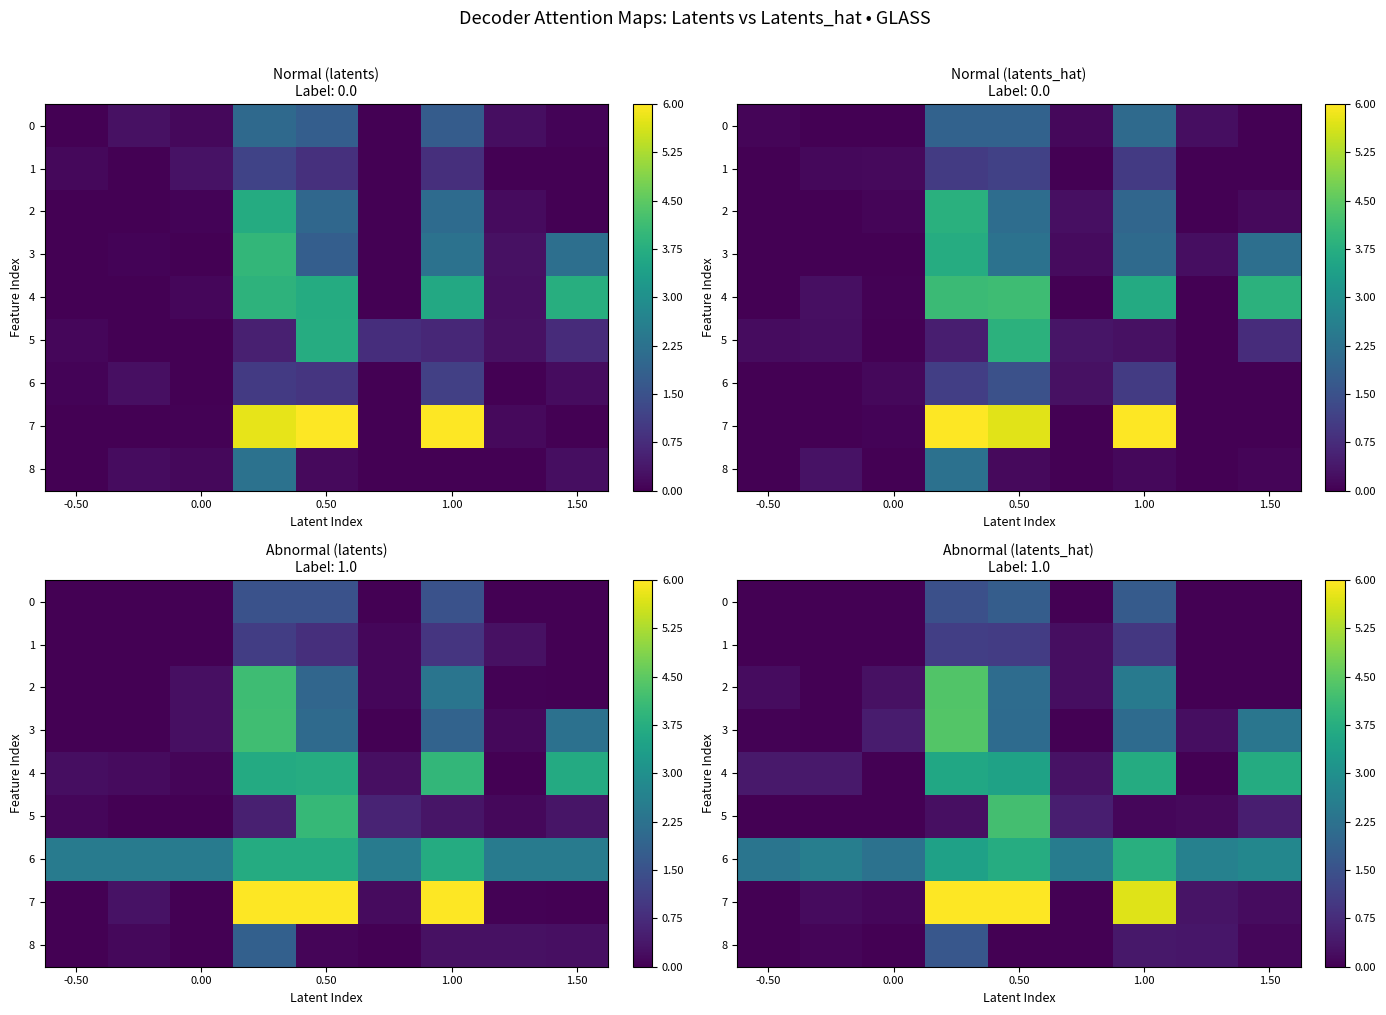

What is the highest value of the 5 series?

4.2